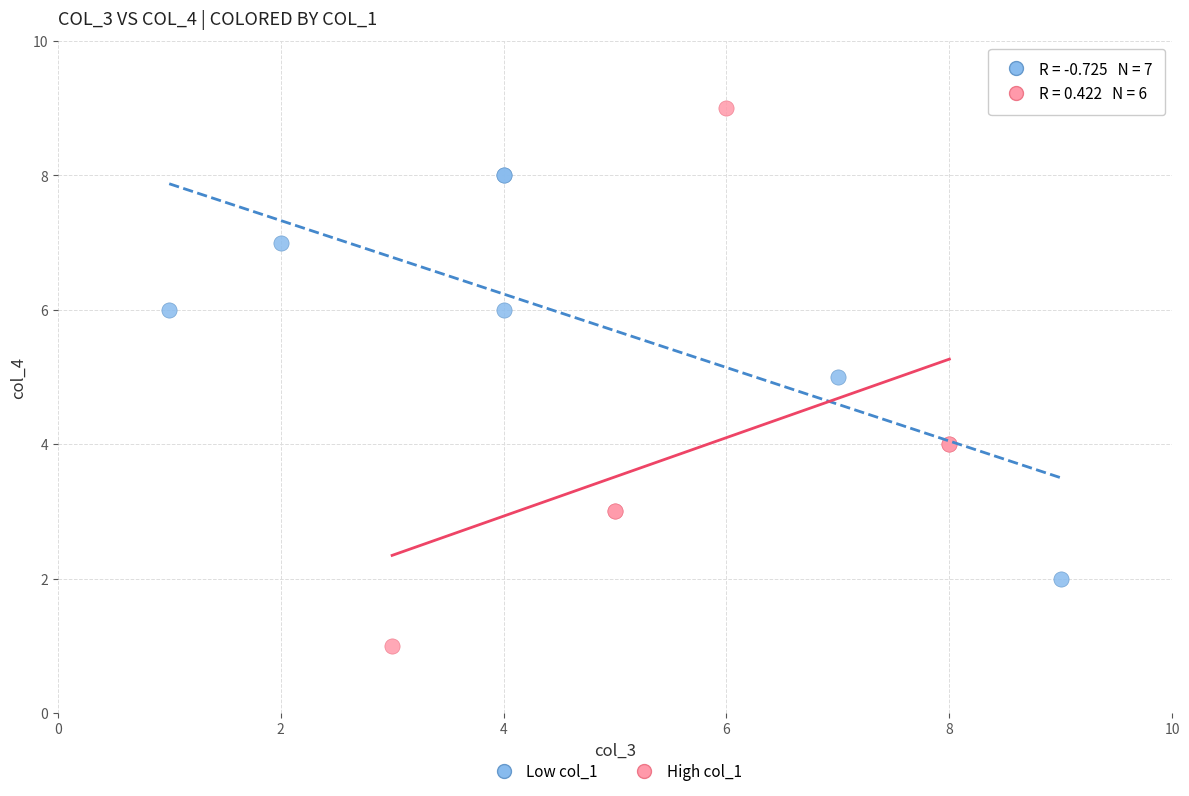

Which series contains the lowest Y value?

High col_1